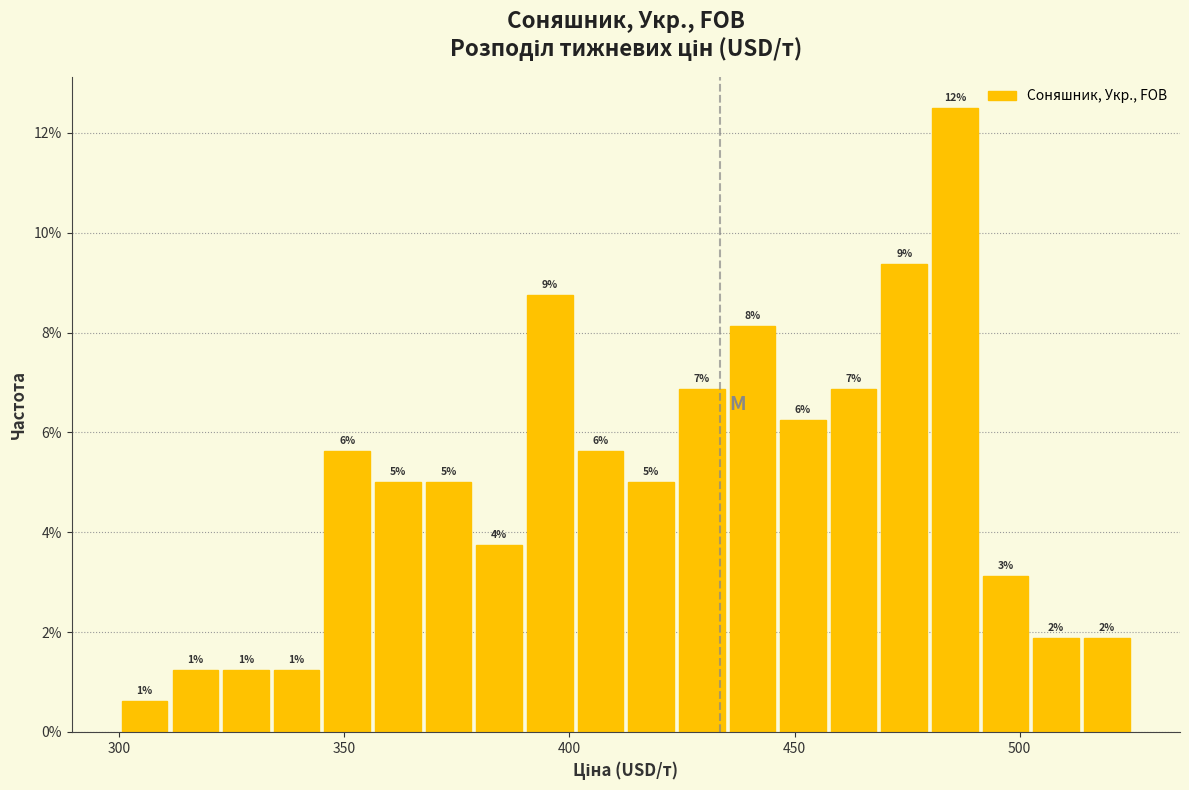

Around what value on the x-axis is the tallest bar? Give the approximate position of its centre, as read against the axis.

485